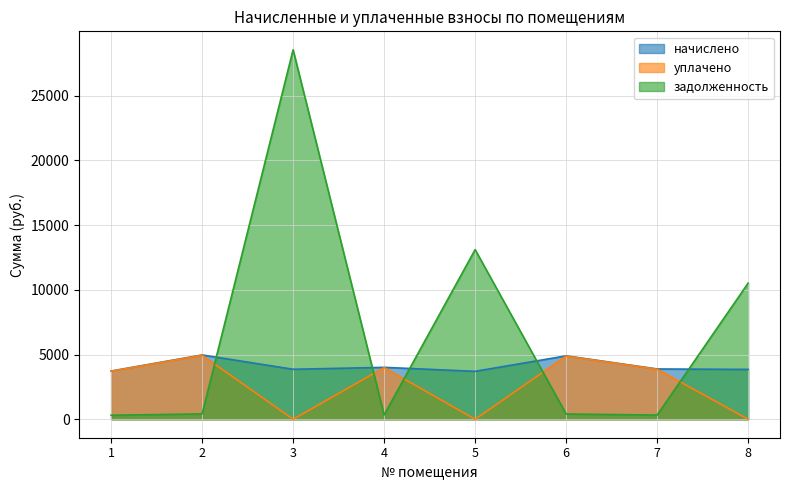

The задолженность series shows 28532.1 at 3. True or false?

True